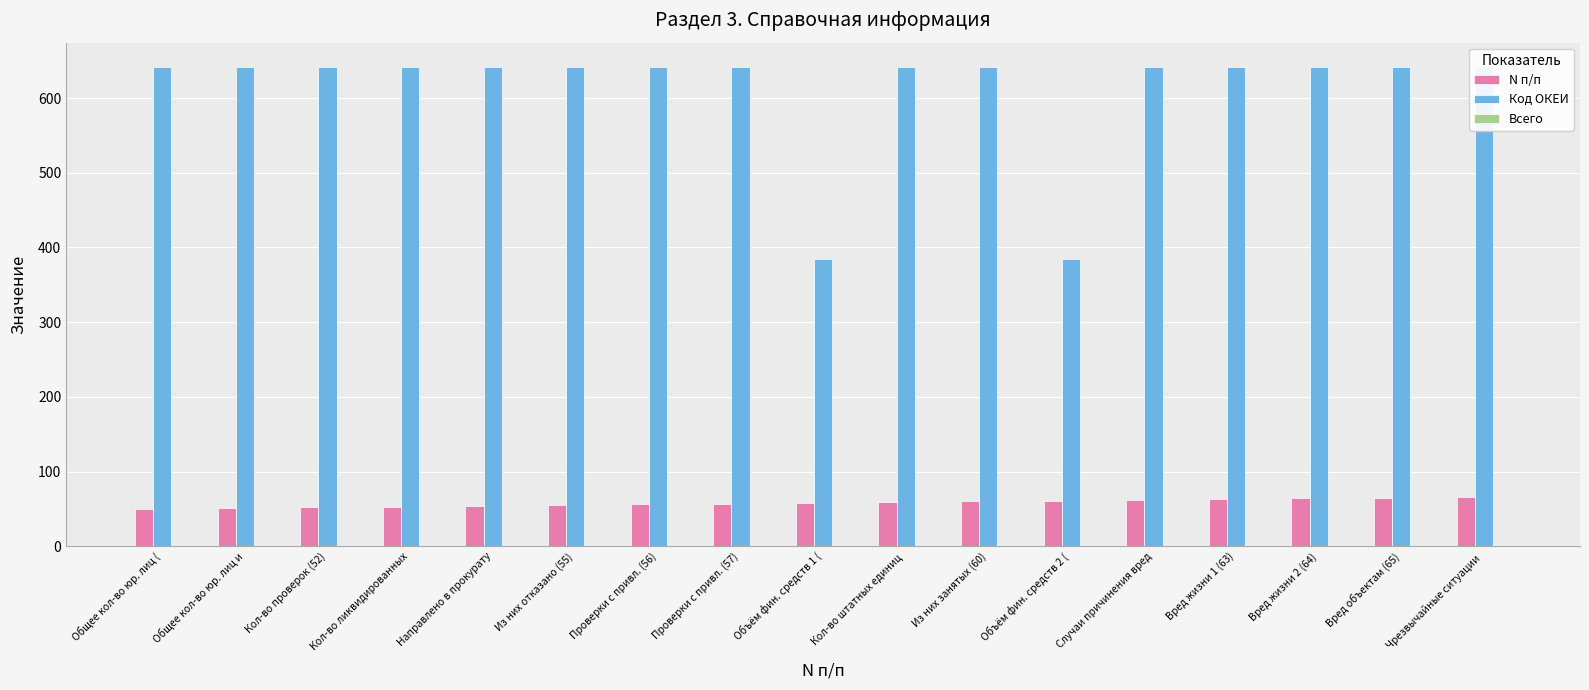

Which series has the largest range (max minus min)?

Код ОКЕИ